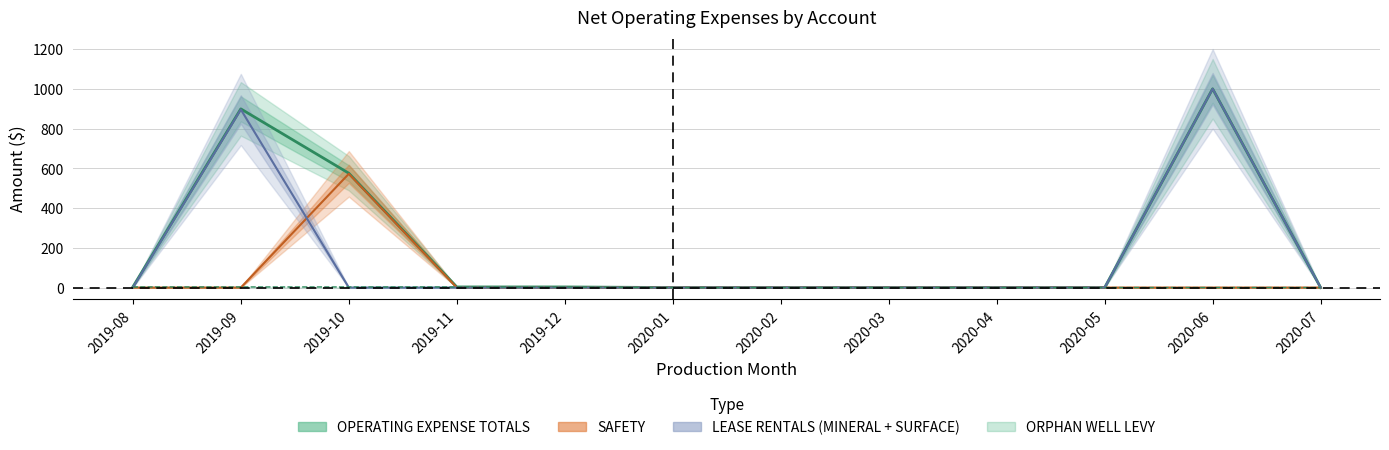

Which series has the largest range (max minus min)?

OPERATING EXPENSE TOTALS